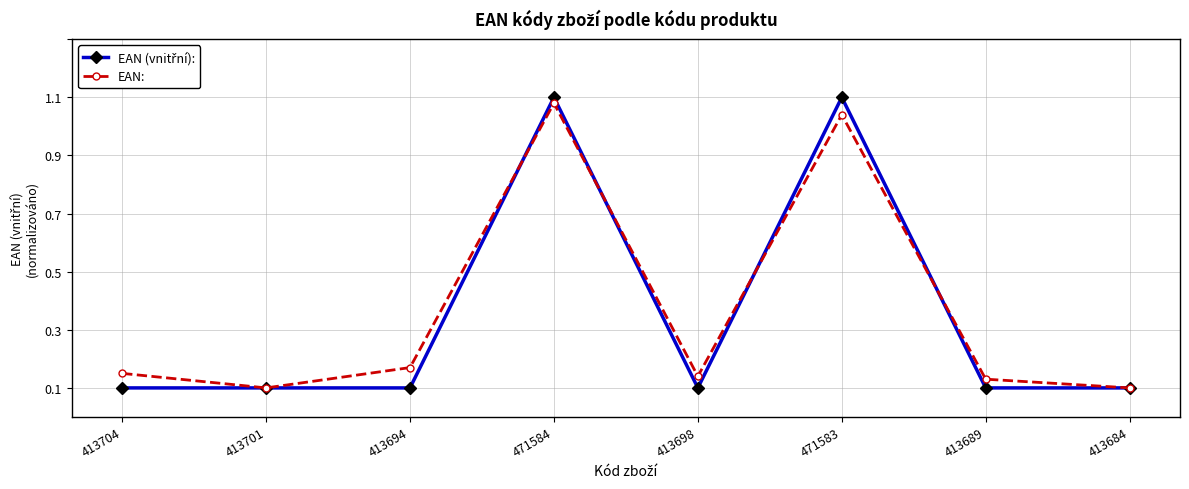

Does the chart have visible grid lines?

Yes